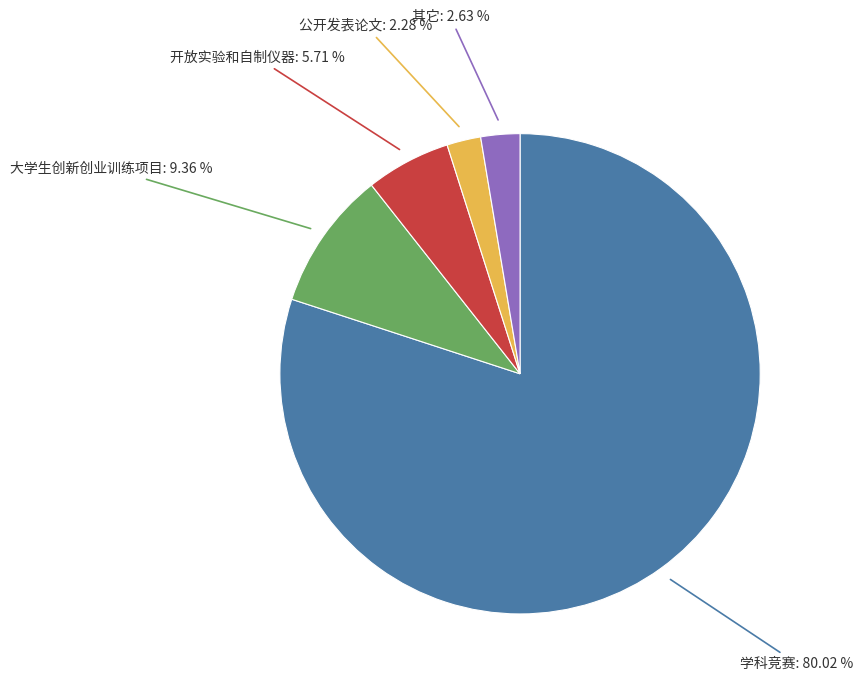

What is the largest slice in the pie chart?

学科竞赛